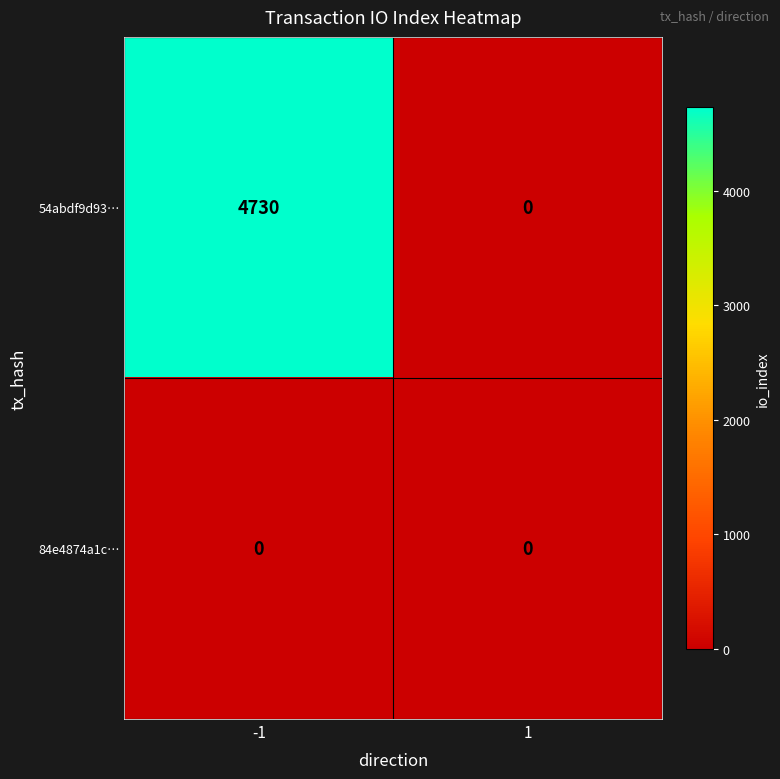

Reading left to right, transcribe all the data shown in this chart.

54abdf9d93…: -1=4730	1=0
84e4874a1c…: -1=0	1=0